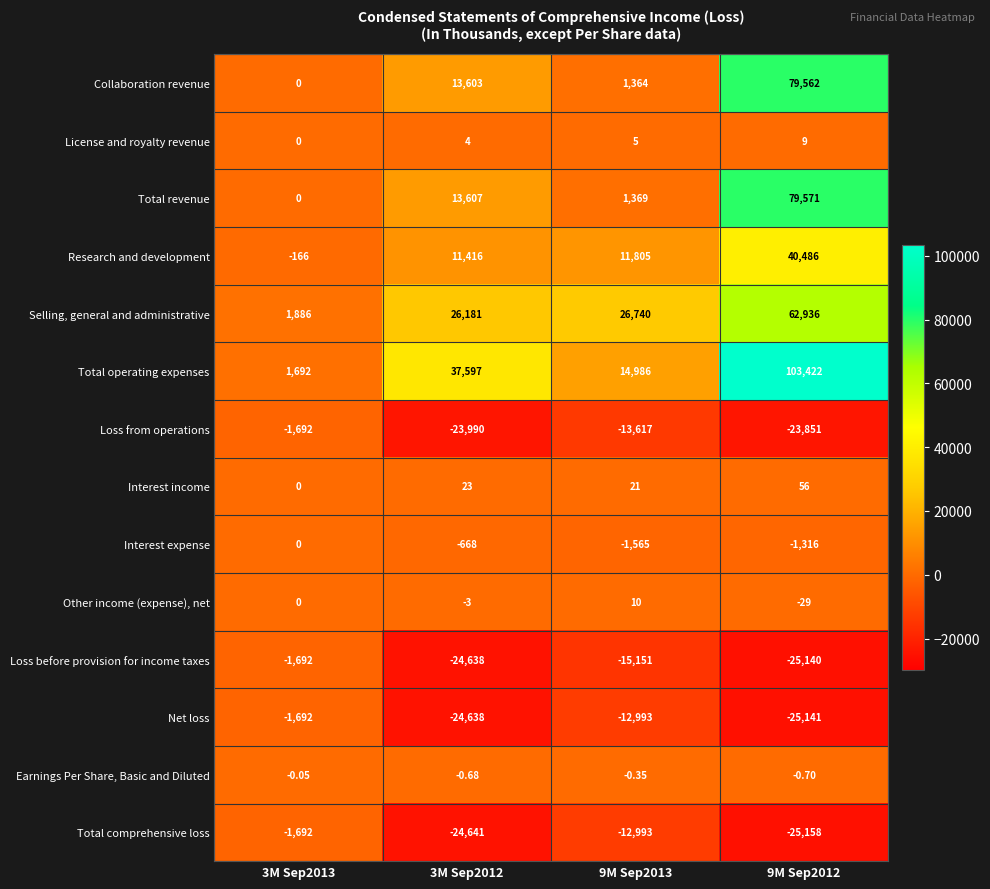

Which series has the largest total across all categories?

Total operating expenses